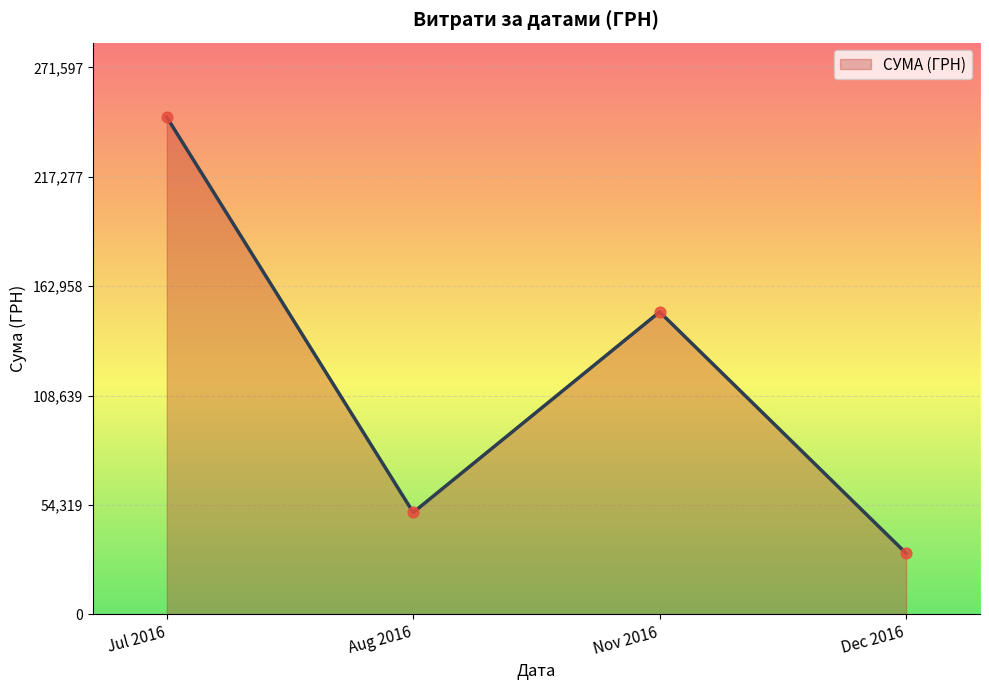

What is the ratio of the value at Jul 2016 to the value at Aug 2016?

4.9